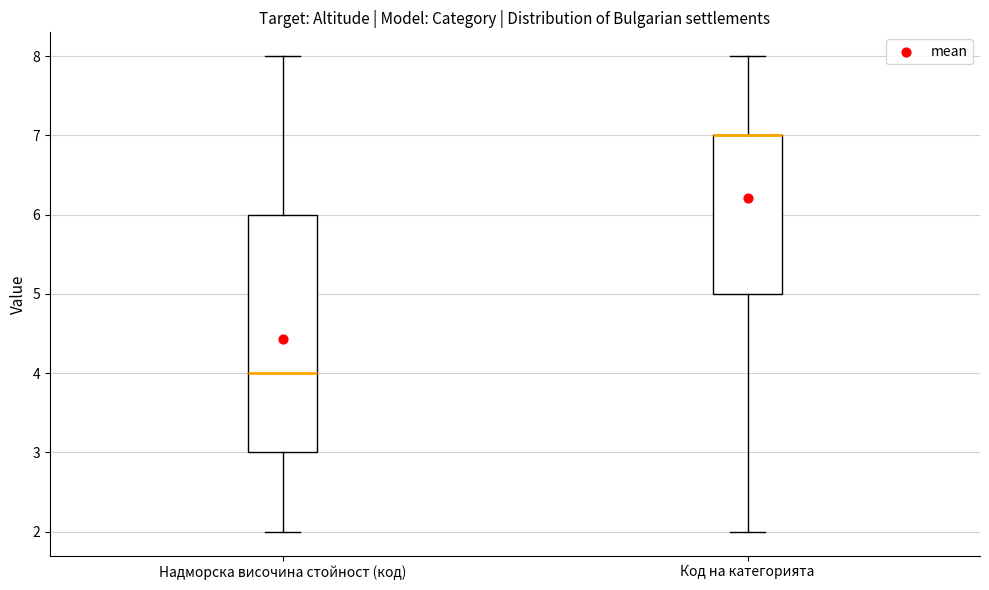

Where does the upper whisker of the box for Надморска височина стойност (код) end on the y-axis? The values are not printed on the chart, so give them approximately, as read against the axis.

8